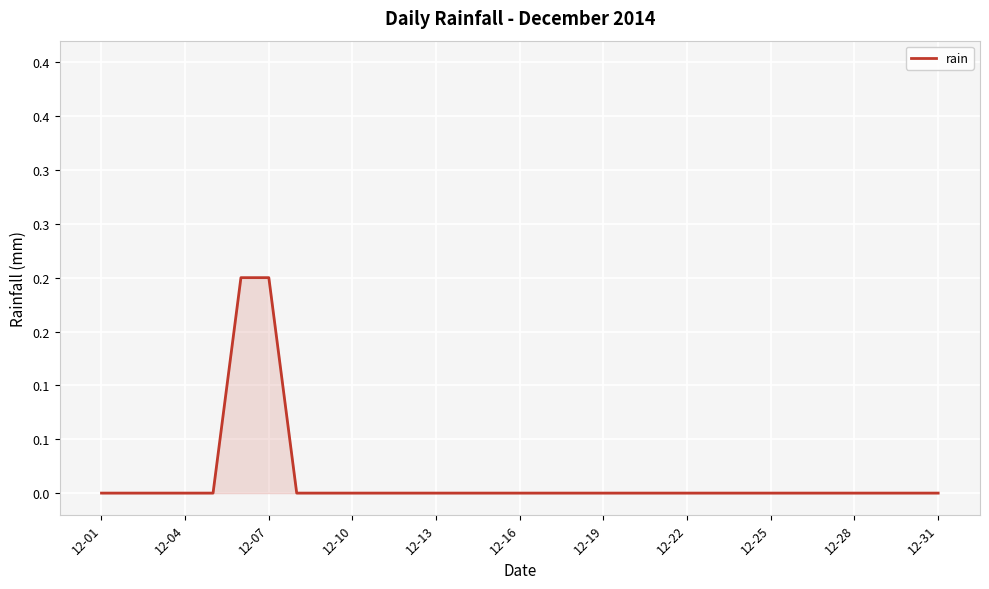

Count the number of values greater than 0.

2